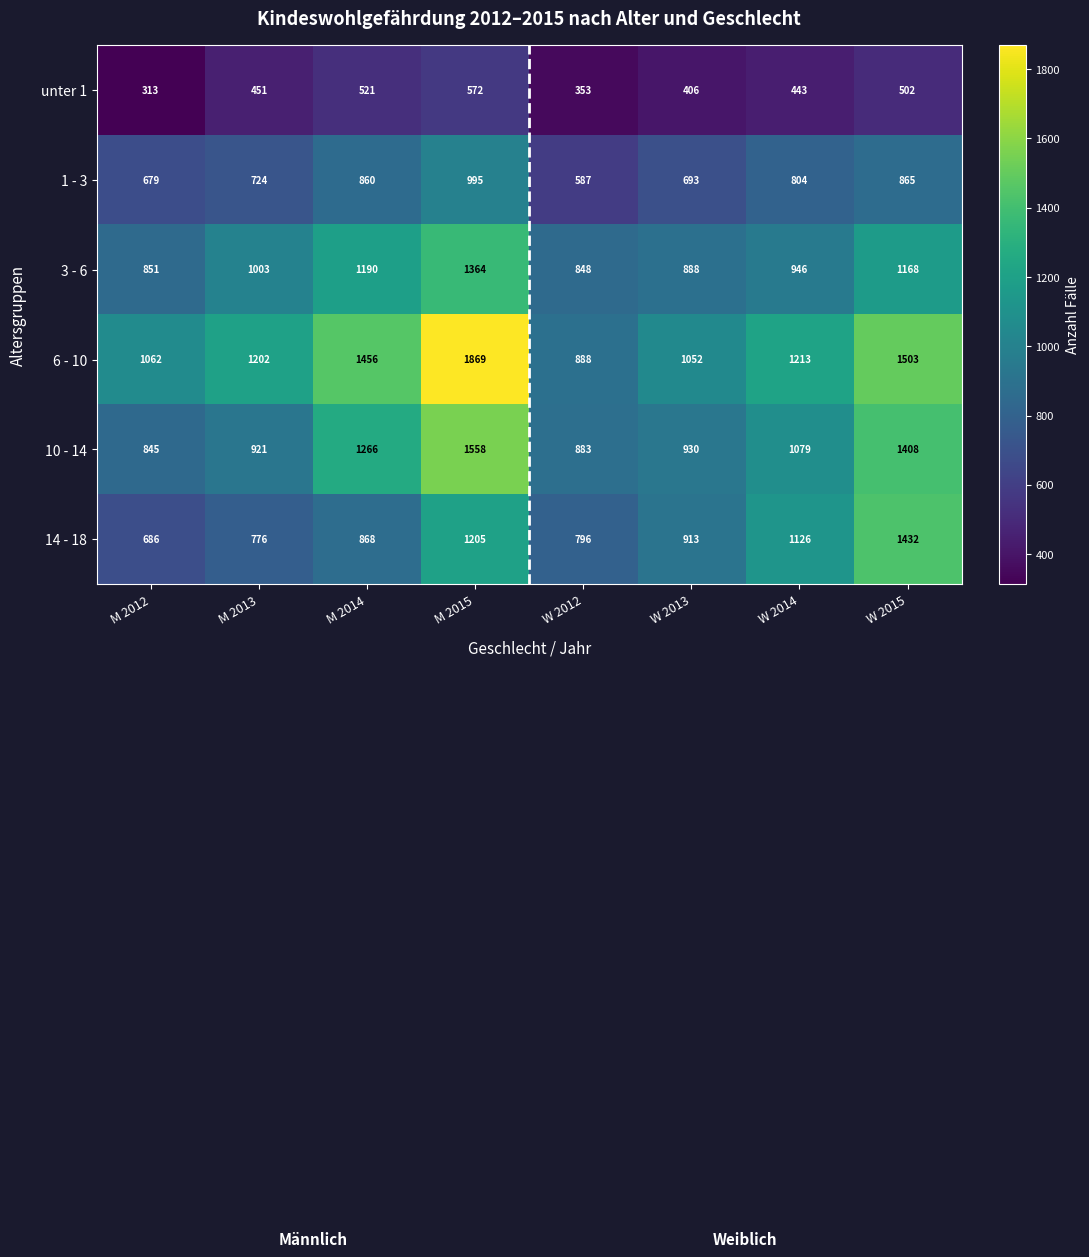

Which series has the widest spread of values?

6 - 10